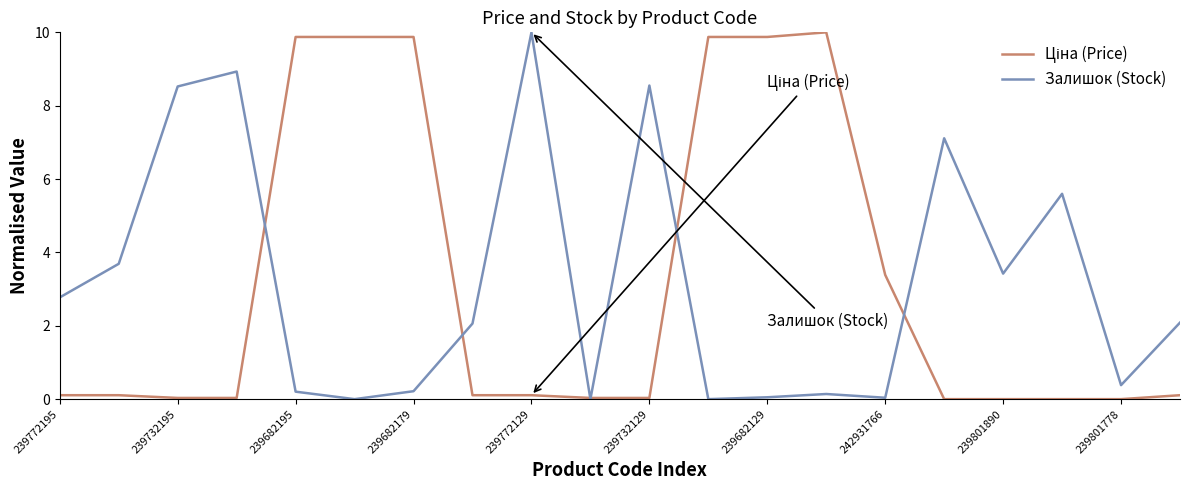

How many lines are shown in the chart?

2